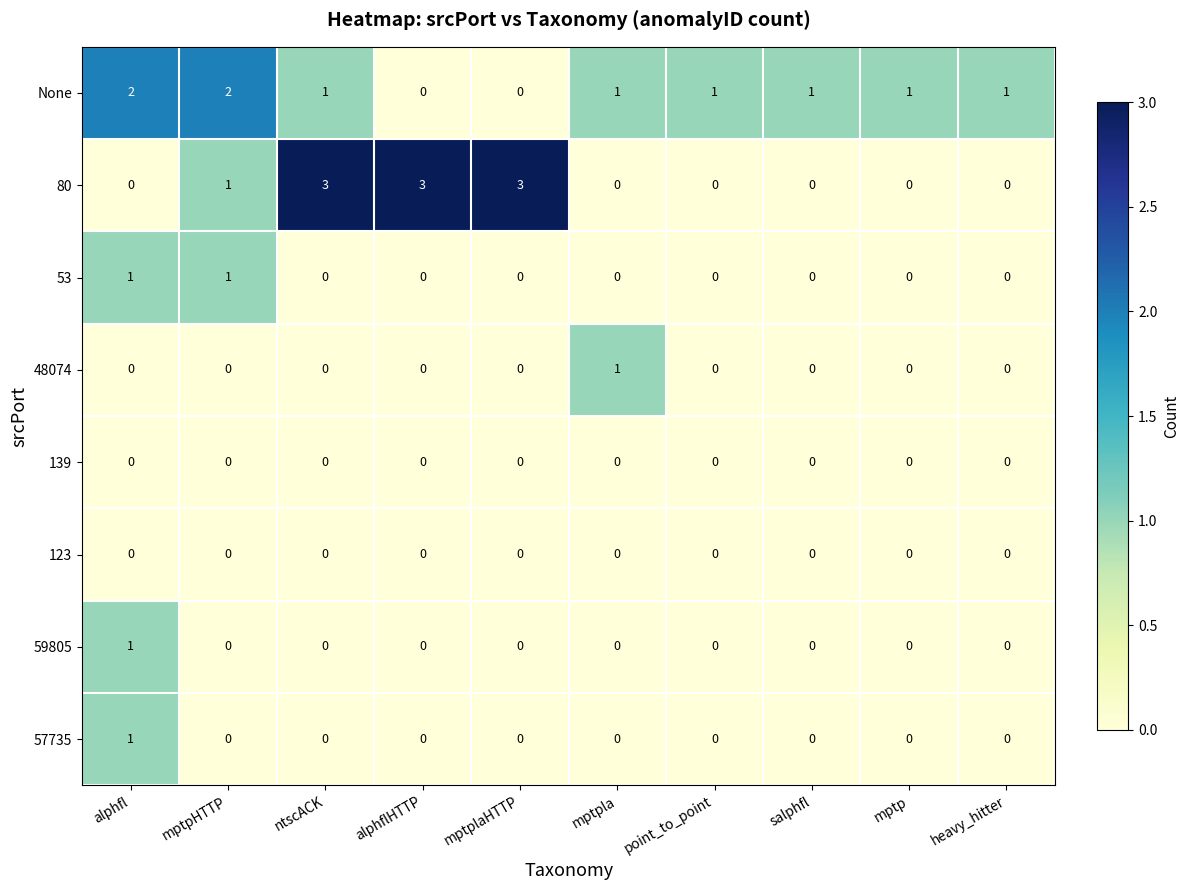

What is the maximum value for 80?

3